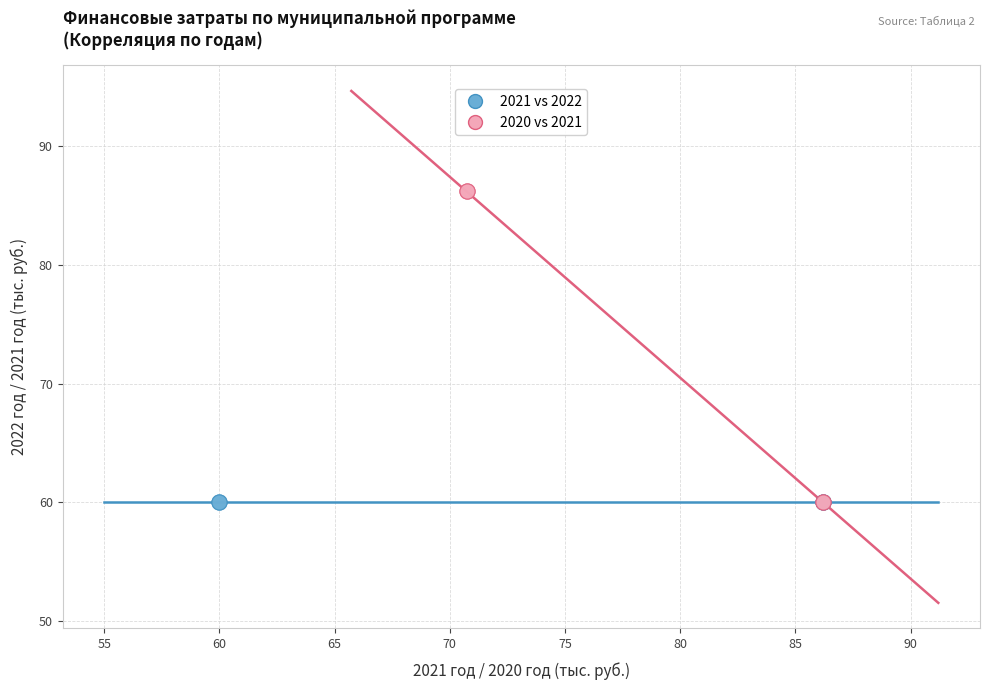

Which series reaches the maximum Y coordinate?

2020 vs 2021